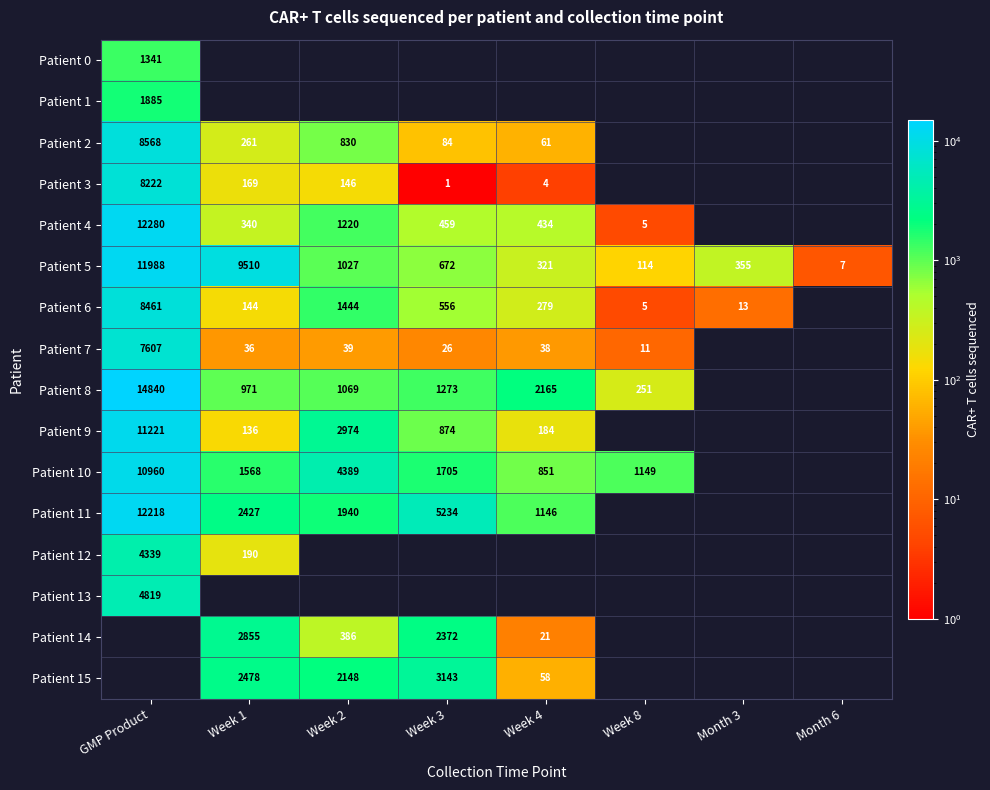

At which label does Patient 5 reach its minimum?

Month 6